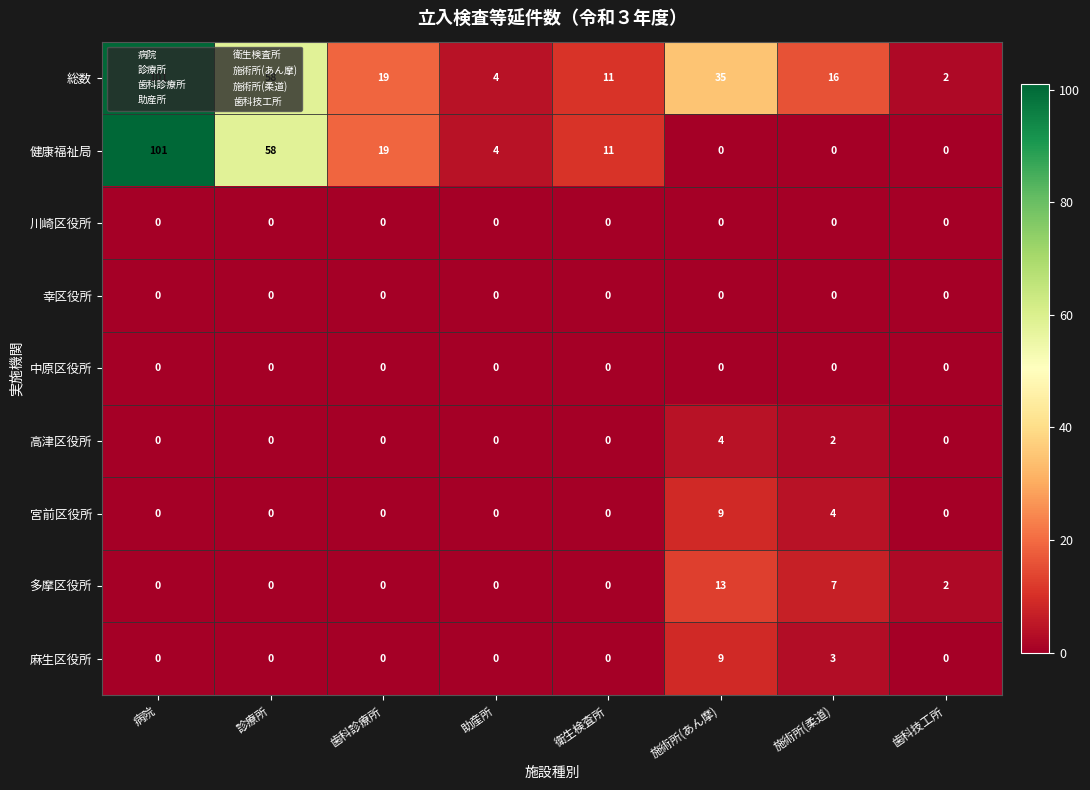

Which category has the highest value in the 宮前区役所 series?

施術所(あん摩)